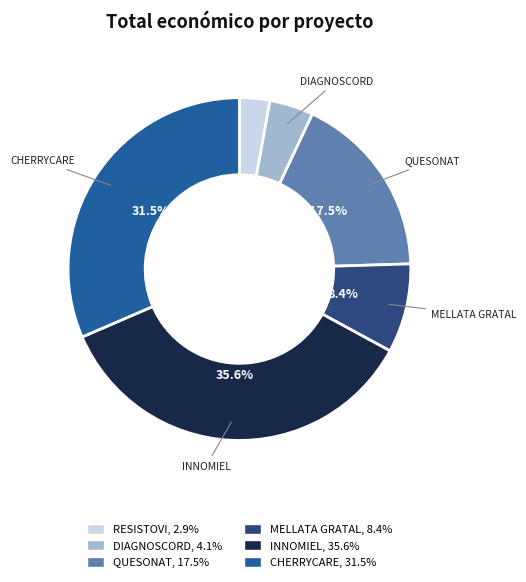

Is it true that CHERRYCARE is 25% of the pie?

False